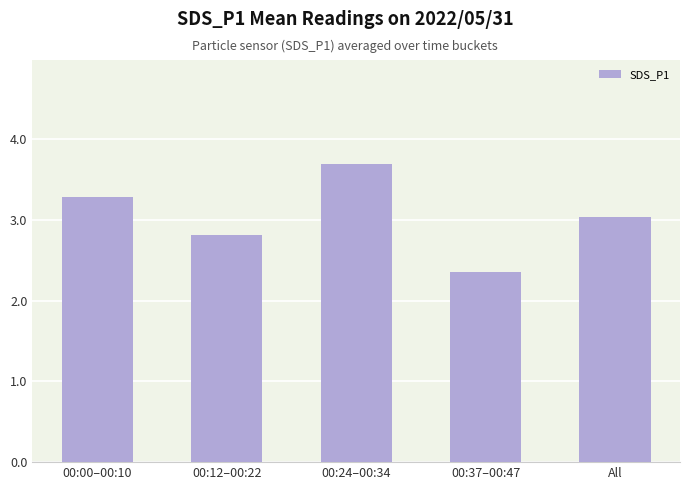

How many bars are there in total?

5